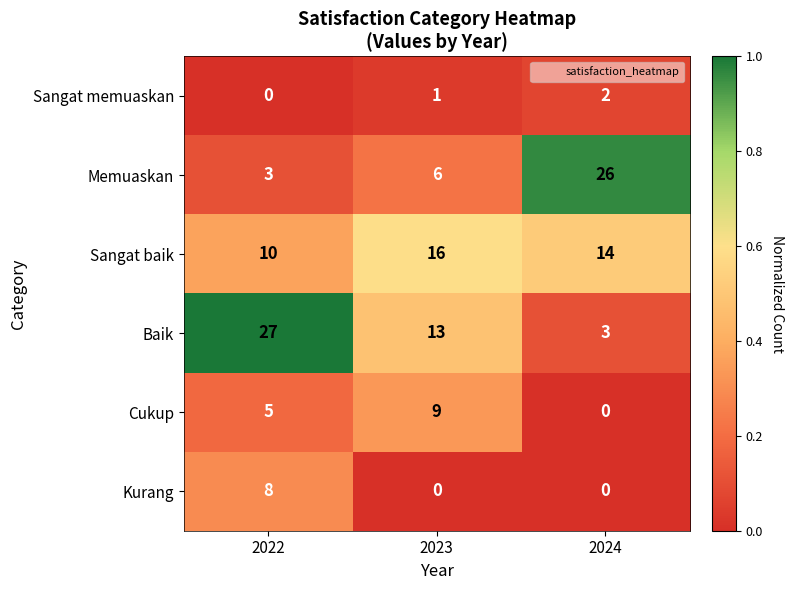

What is the difference between the highest and lowest values at 2023?

16